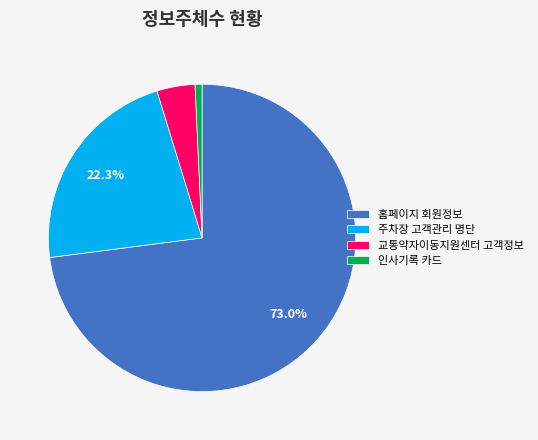

To the nearest percent, what is the average slice percentage?

25%